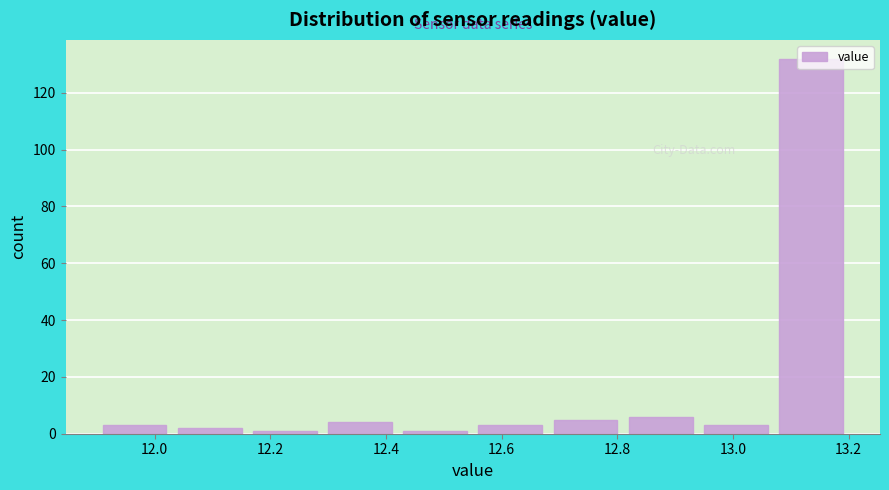

Reading left to right, list every bar in this chart as the range it spans on the x-axis followed by its height. Neither the bar edges nor the heights are printed on the chart, so give them approximately, as read against the axes.

11.90 to 12.03: 4
12.03 to 12.16: 2
12.16 to 12.29: under 2
12.29 to 12.42: 4
12.42 to 12.55: under 2
12.55 to 12.68: 4
12.68 to 12.81: 6
12.81 to 12.94: 6
12.94 to 13.07: 4
13.07 to 13.20: 132